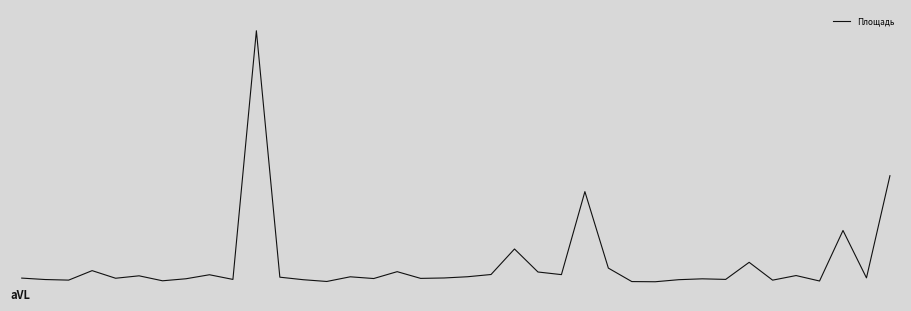

Does the chart have visible grid lines?

No